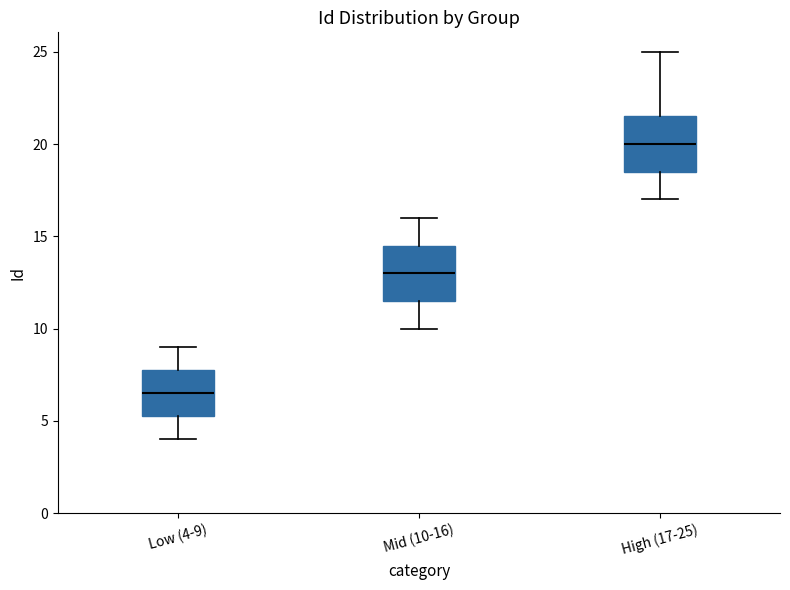

Where does the median line of the box for Low (4-9) sit on the y-axis? The values are not printed on the chart, so give them approximately, as read against the axis.

6.5